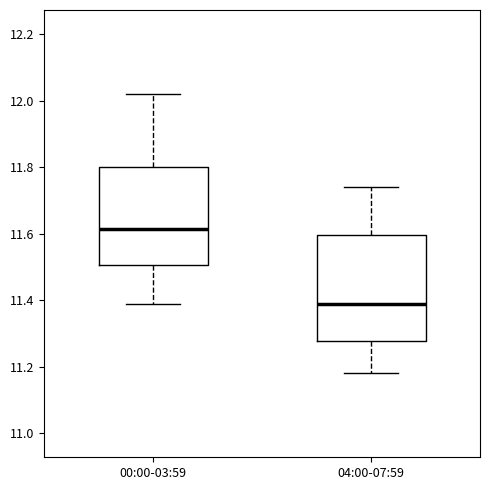

Reading left to right, transcribe this box plot: for each box, give where its median line is, the range the box spans, and where its two whiskers end, as read against the y-axis. The values are not printed on the chart, so give them approximately, as read against the axis.

00:00-03:59: median 11.62, box 11.50 to 11.80, whiskers 11.40 to 12.02
04:00-07:59: median 11.40, box 11.28 to 11.60, whiskers 11.18 to 11.74